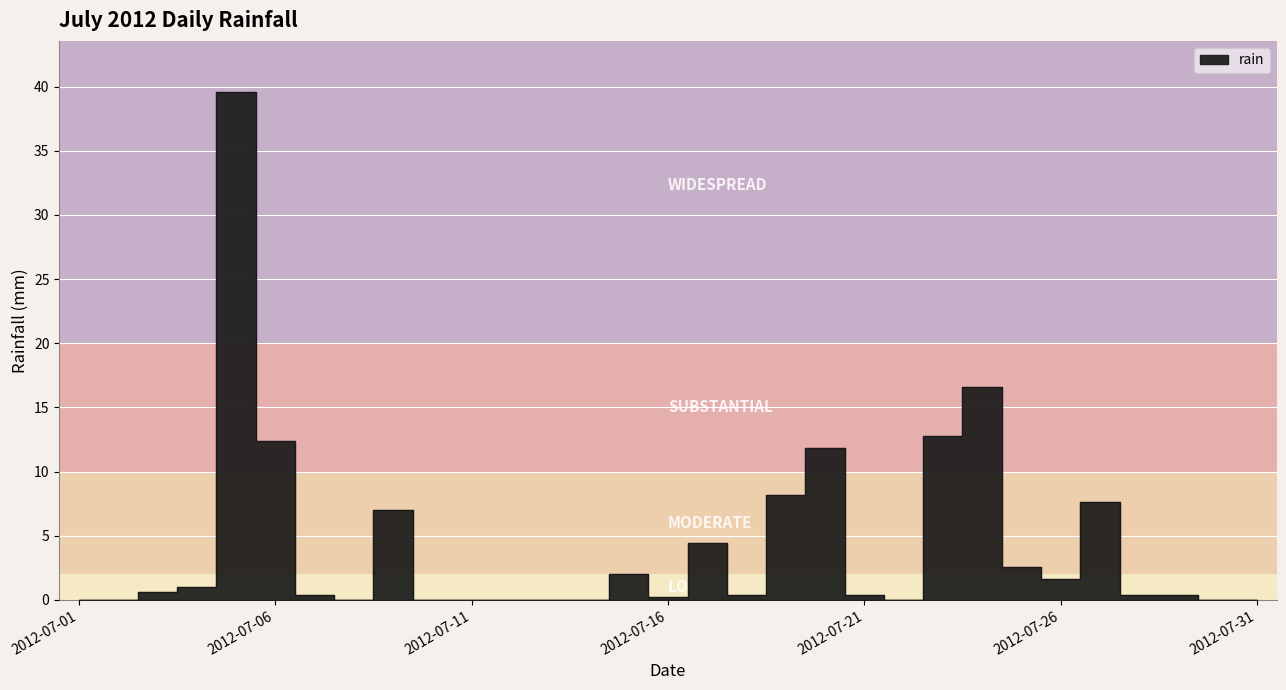

At which category does the data reach its first local valley?

2012-07-08